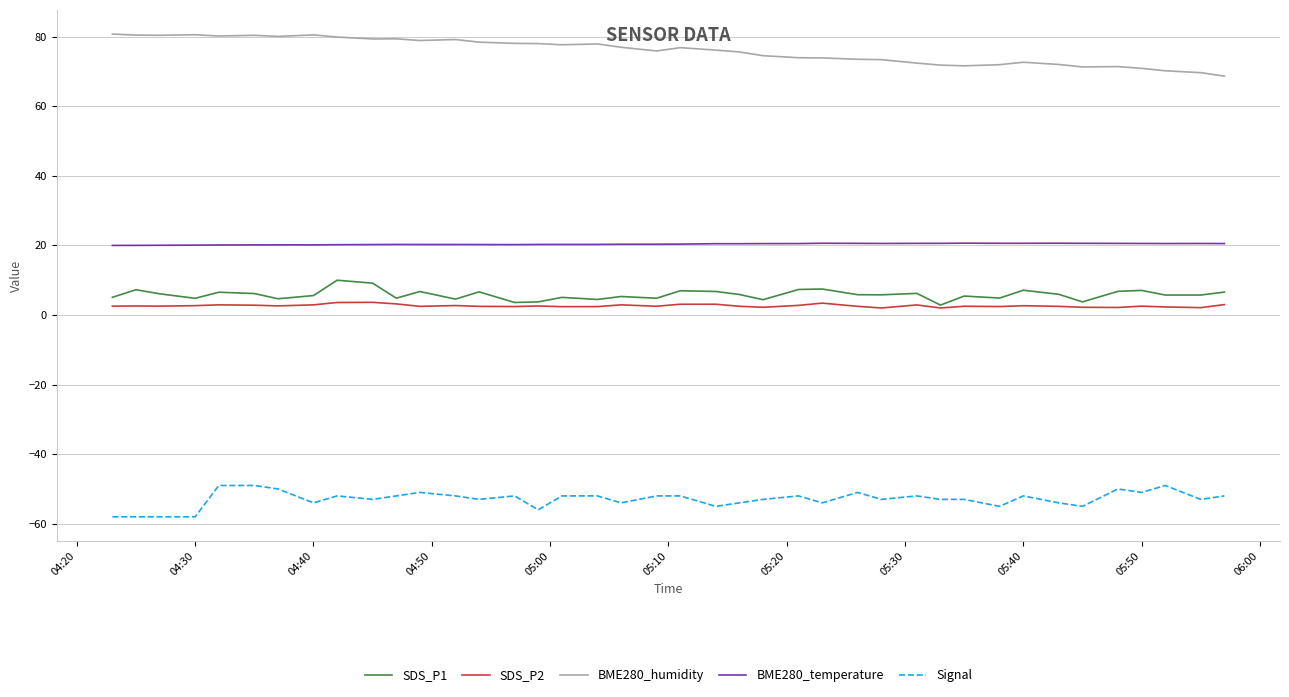

What are all the series names shown in the legend?

SDS_P1, SDS_P2, BME280_humidity, BME280_temperature, Signal